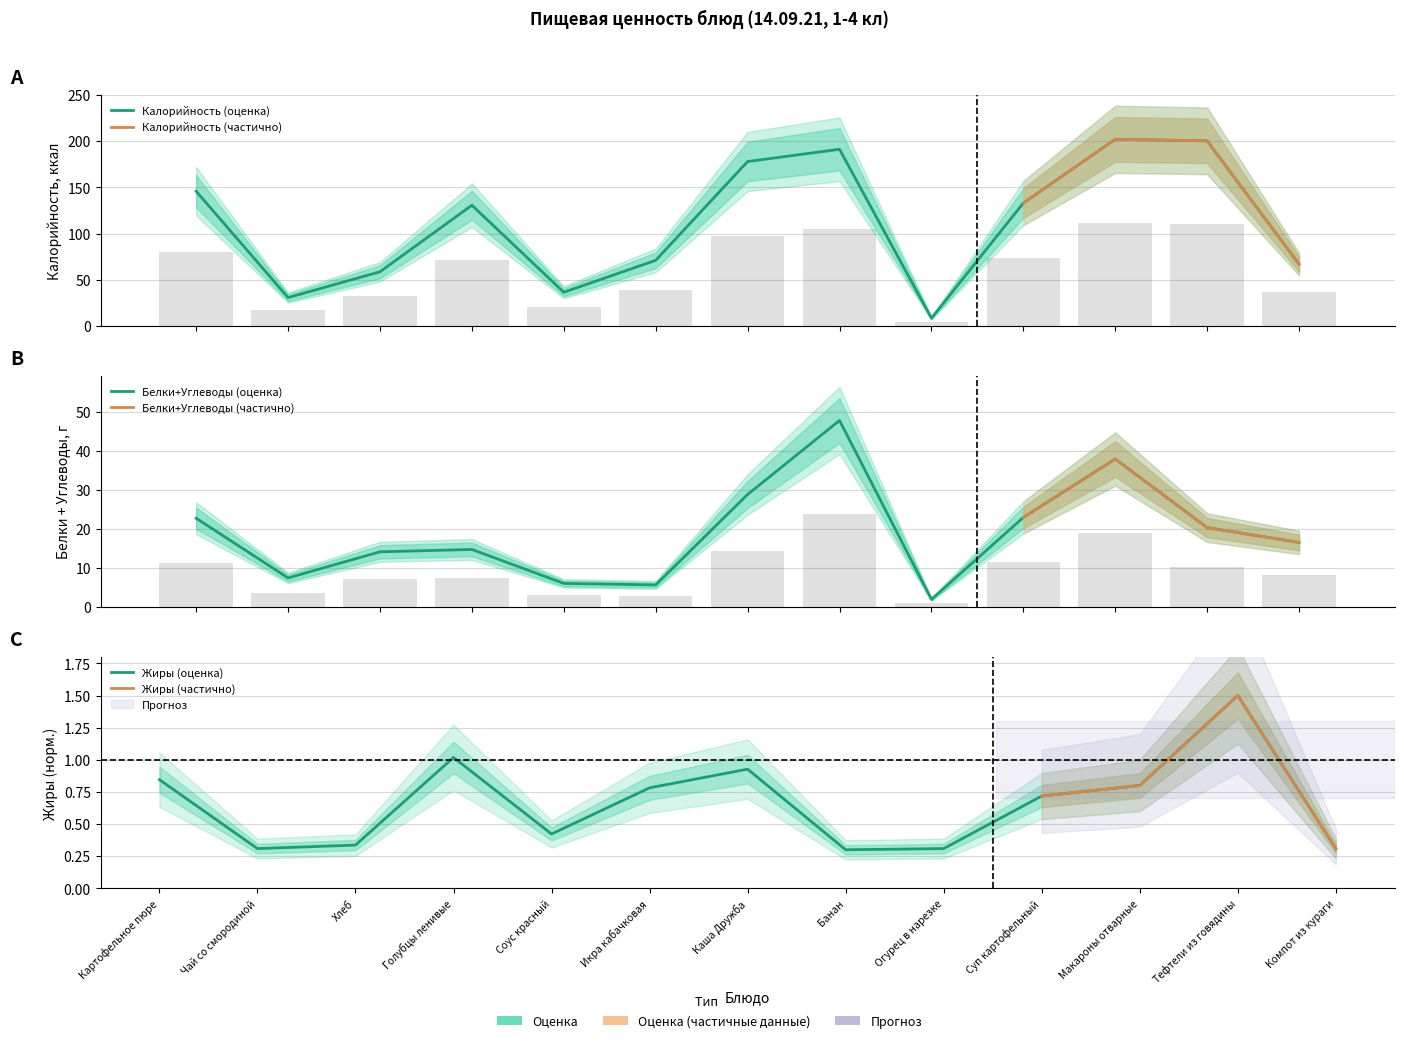

Are the bars horizontal?

No